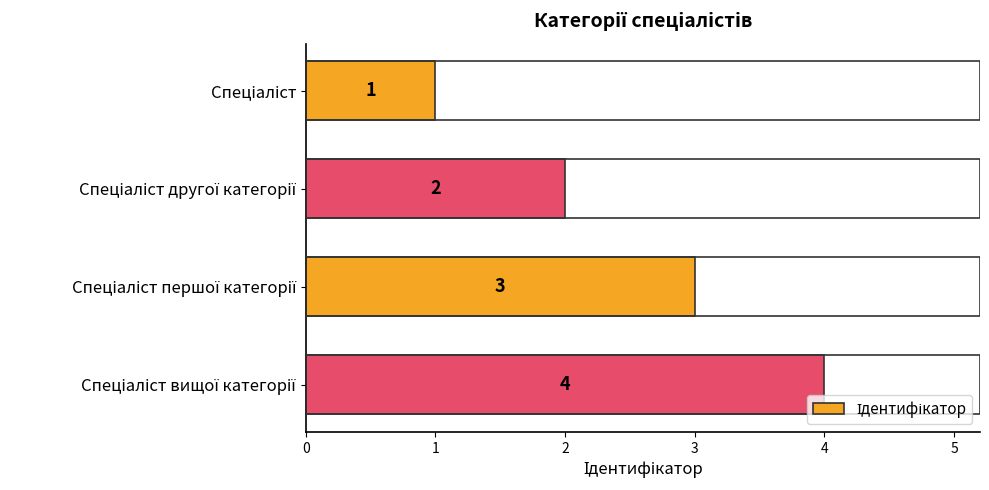

What is the sum of all values?

10